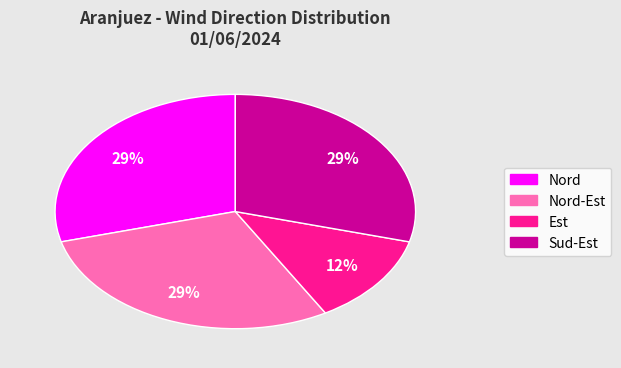

To the nearest percent, what is the average slice percentage?

25%